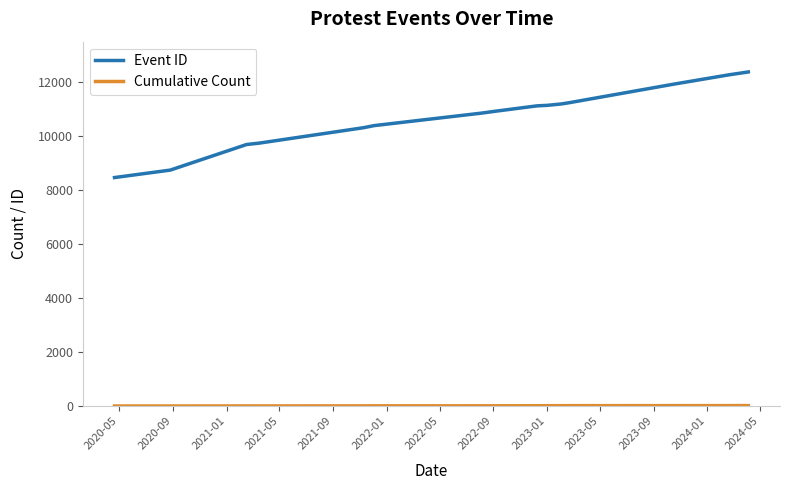

Which series has the largest range (max minus min)?

Event ID